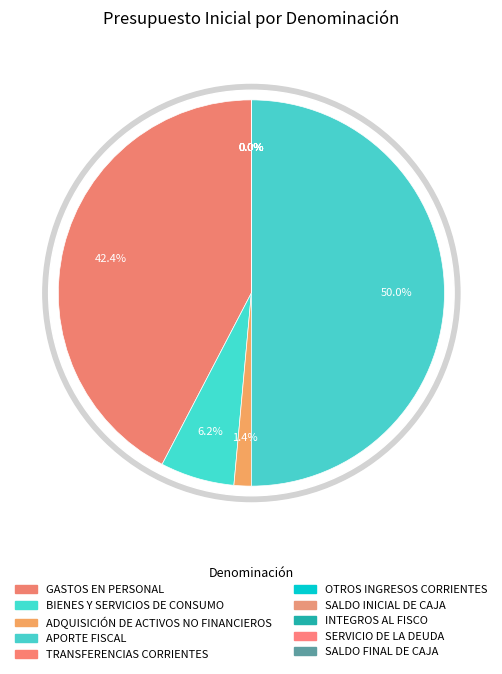

Between TRANSFERENCIAS CORRIENTES and SERVICIO DE LA DEUDA, which is larger?

TRANSFERENCIAS CORRIENTES